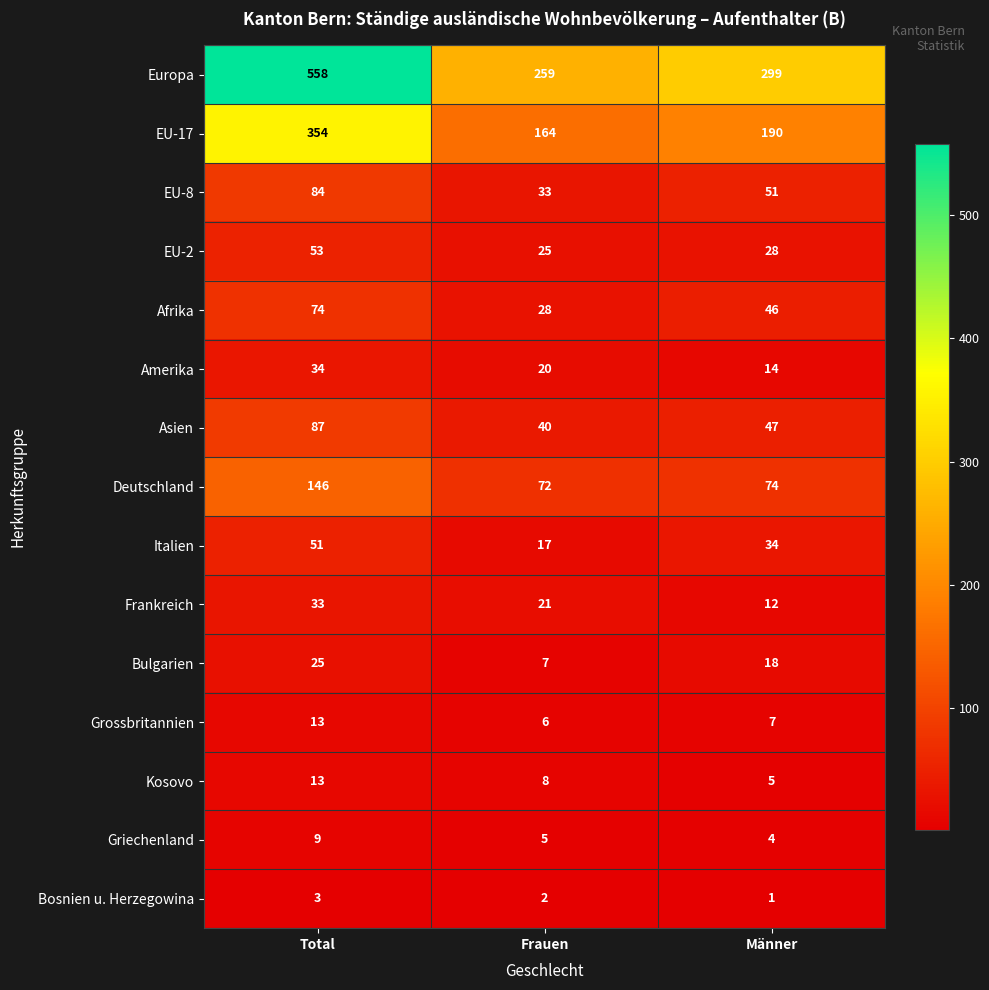

How many distinct data groups are displayed?

15